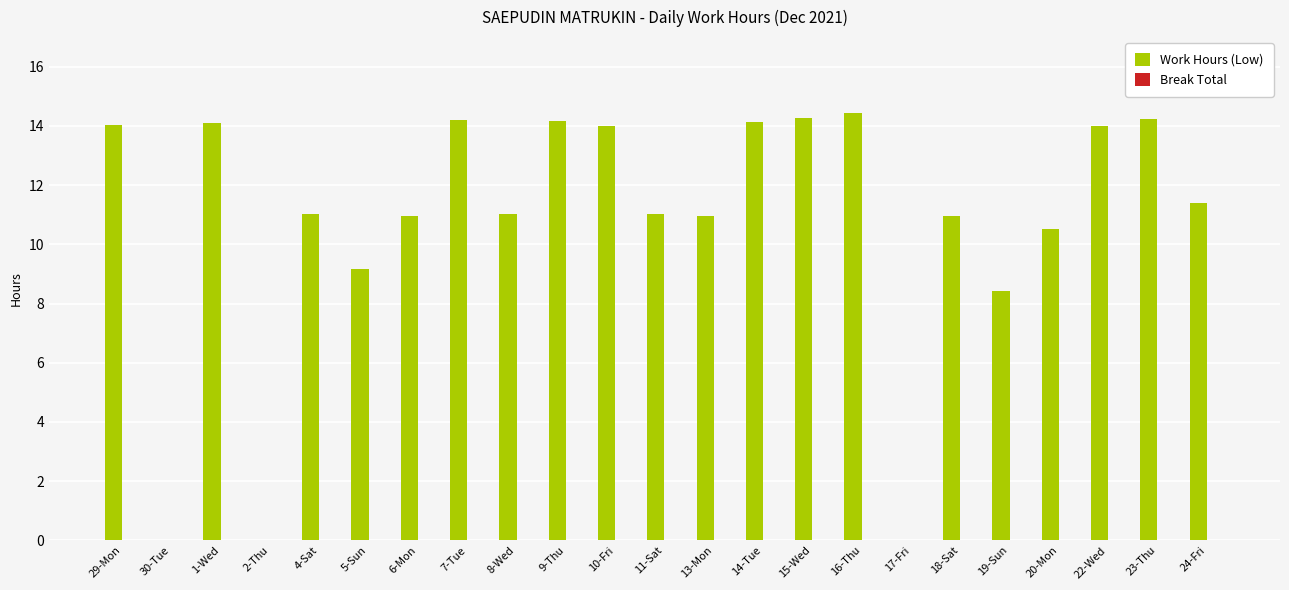

True or false: the data shows 5.5 at 8-Wed.

False